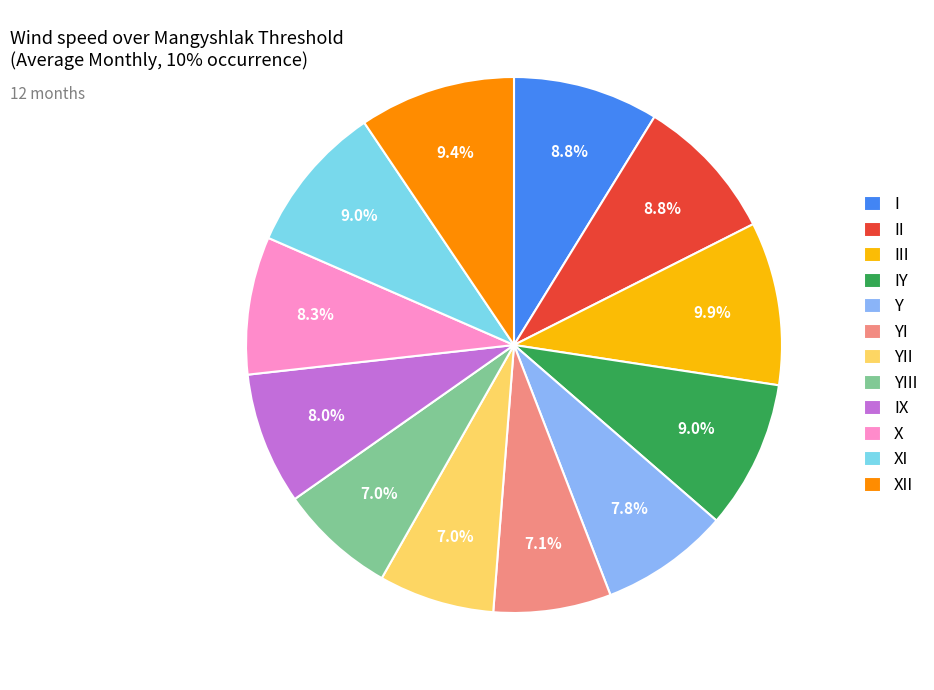

Is the sum of II and X greater than half?

No